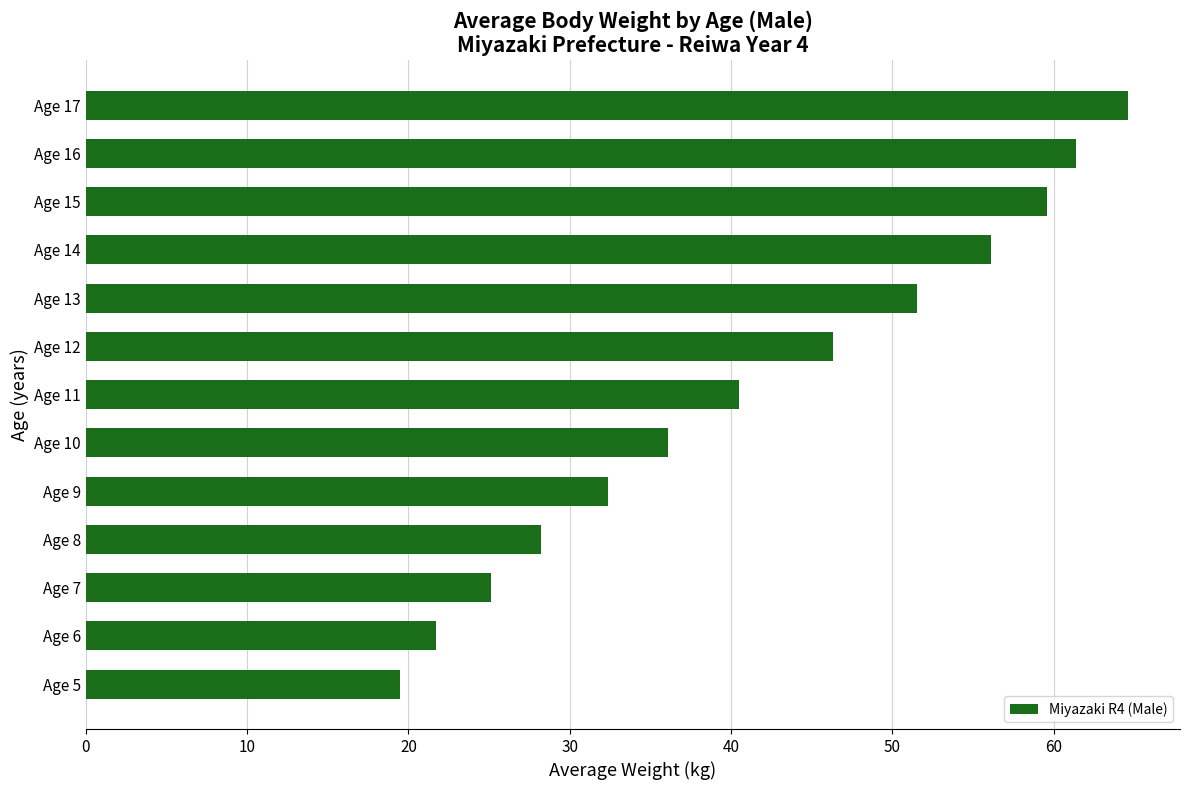

How many categories are shown in the chart?

13